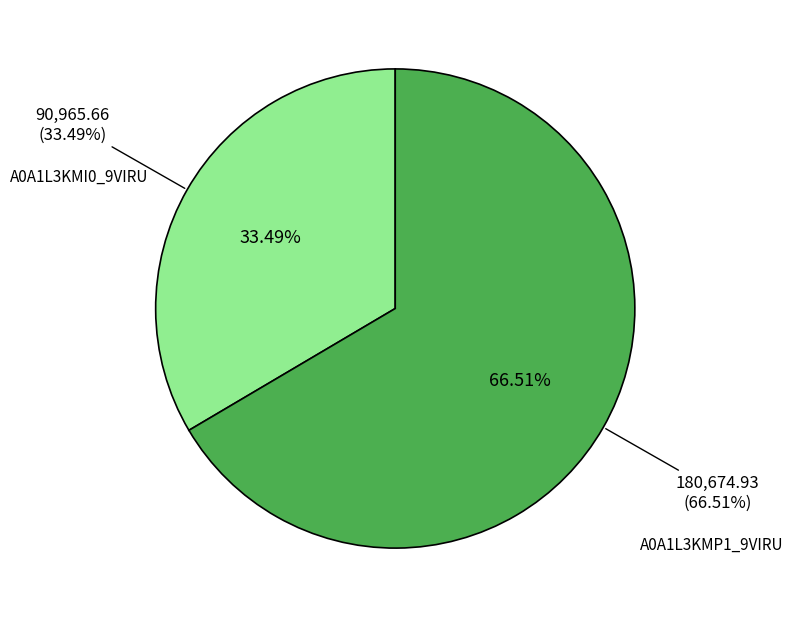

Which slice is the largest?

A0A1L3KMP1_9VIRU